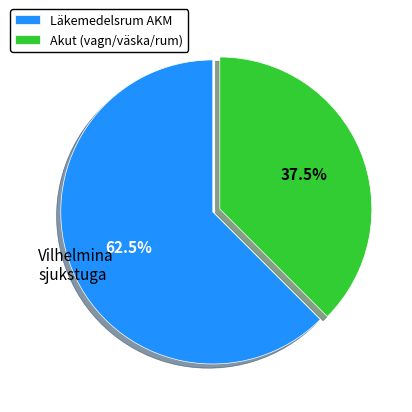

Is there any slice that represents more than half of the pie?

Yes